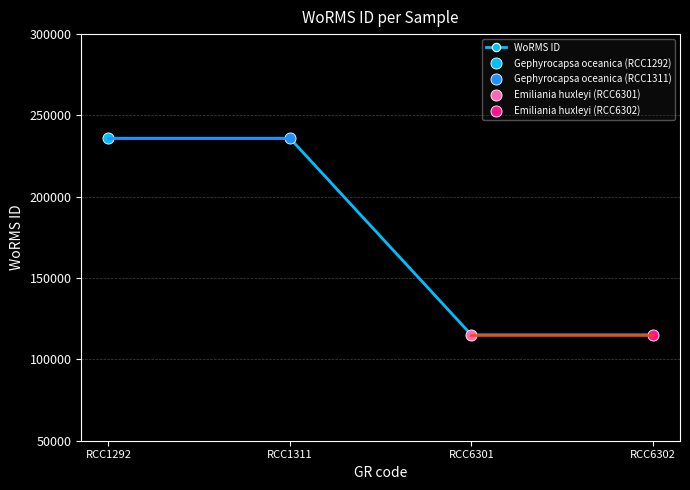

What is the difference between the second highest and minimum values?

120851